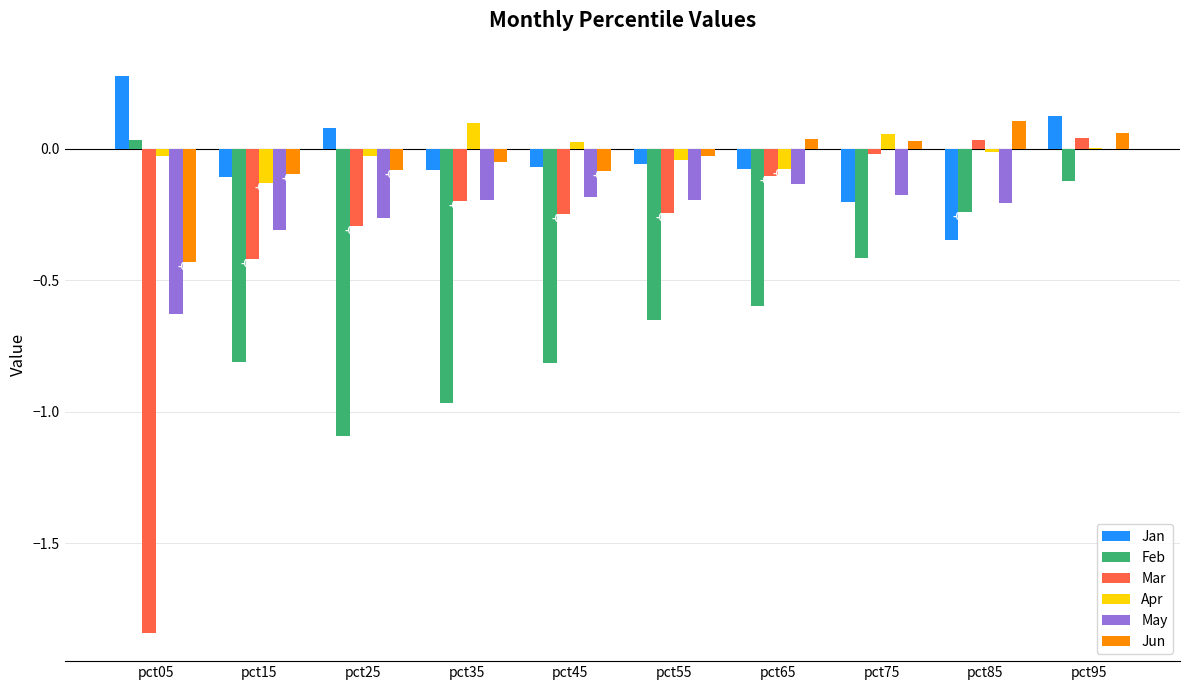

What is the total value across all series at pct05?

-2.6